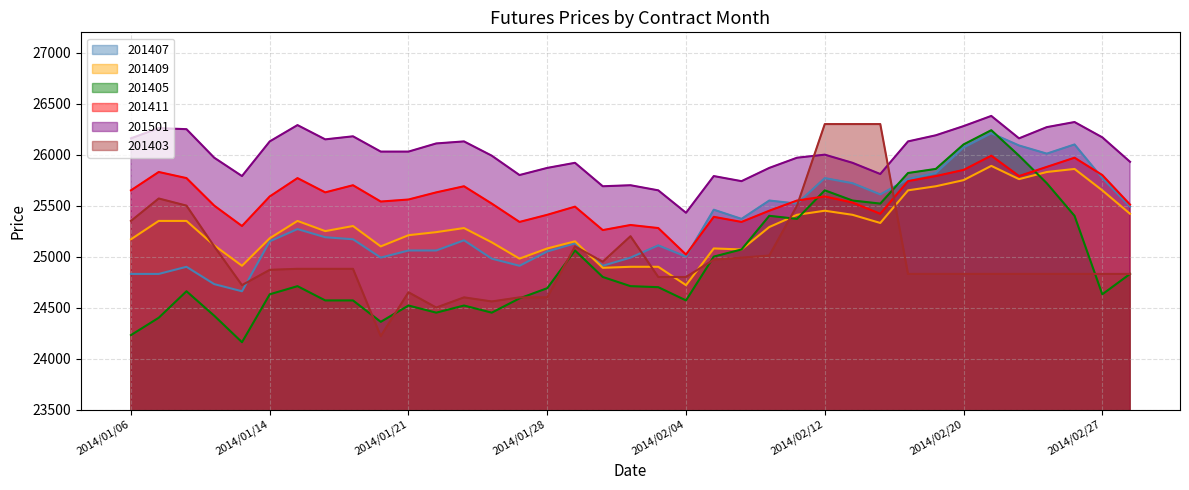

Which series has the largest total across all categories?

201501